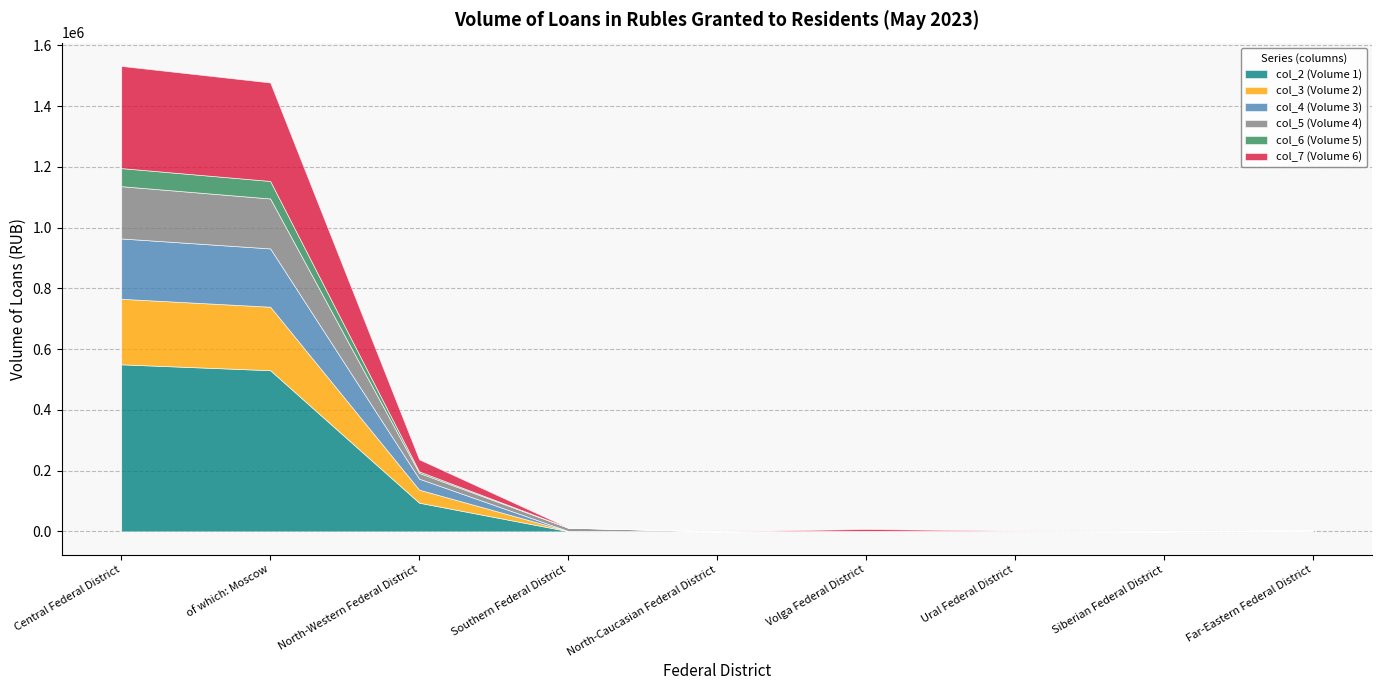

The col_5 (Volume 4) series shows 247434 at Central Federal District. True or false?

False